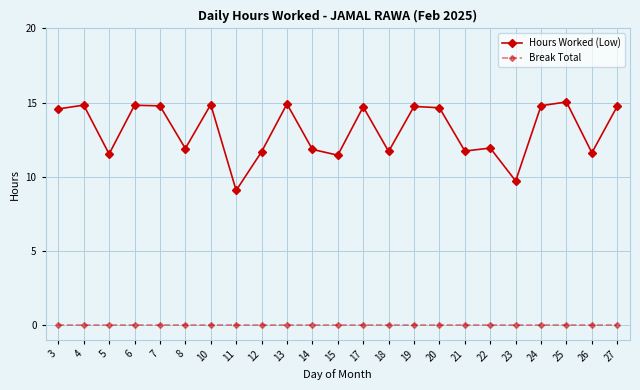

What is the sum of the Hours Worked (Low) values at 3 and 4?

29.4